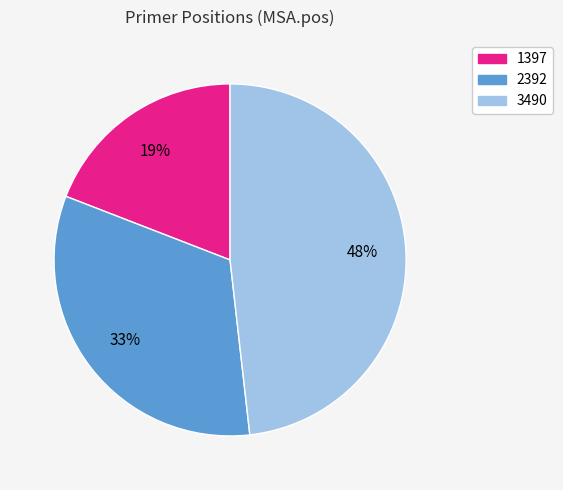

Is there any slice that represents more than half of the pie?

No